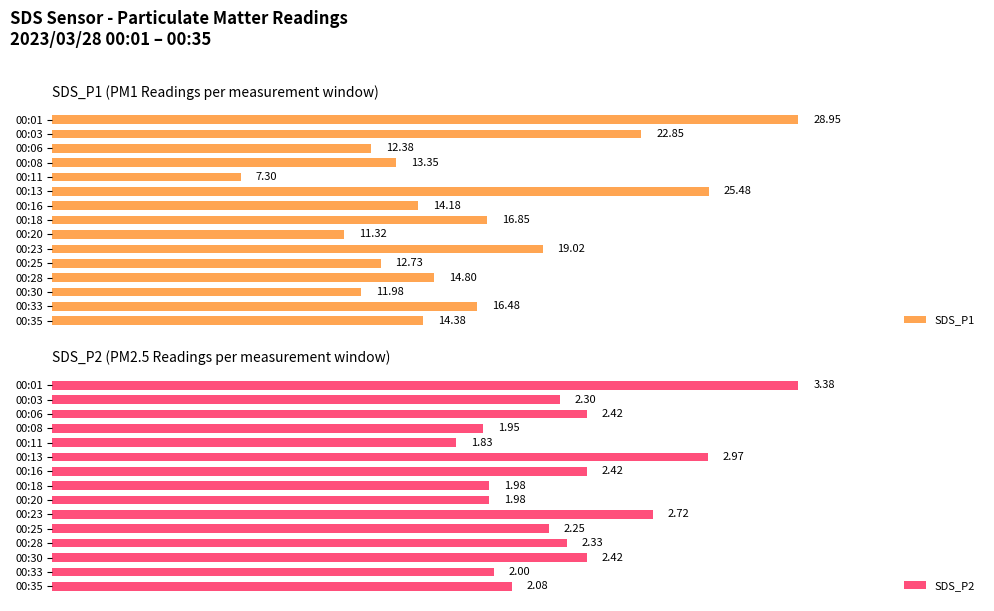

List the labels in order of SDS_P1 value, largest first.

00:01, 00:13, 00:03, 00:23, 00:18, 00:33, 00:28, 00:35, 00:16, 00:08, 00:25, 00:06, 00:30, 00:20, 00:11